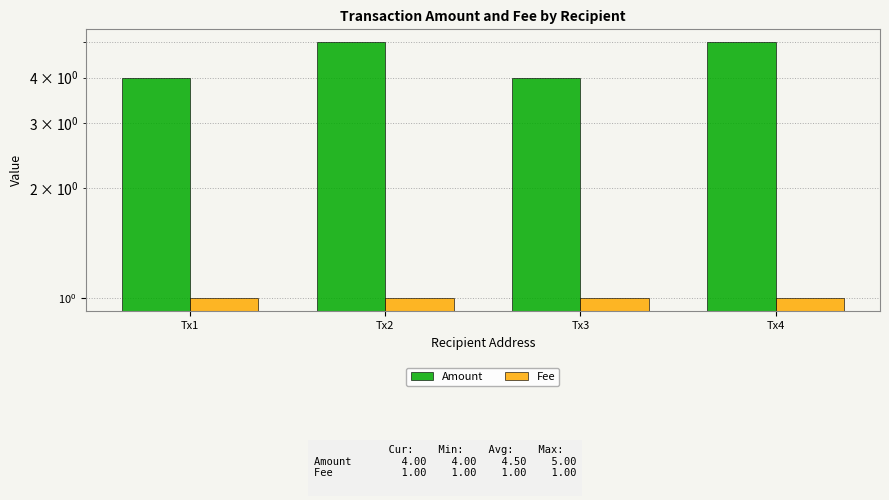

What is the difference between the highest and lowest values at Tx2?

4